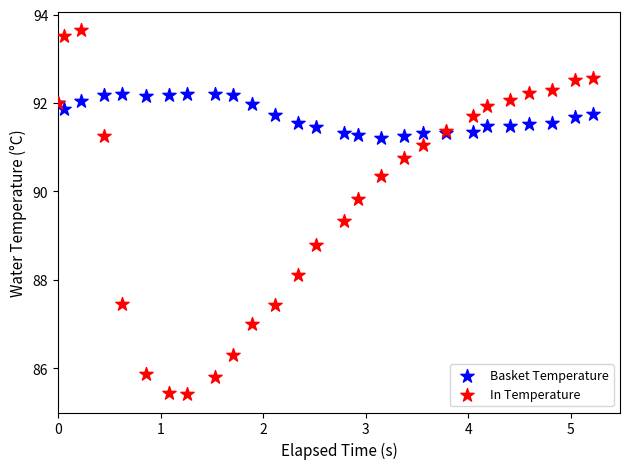

Which series reaches the maximum Y coordinate?

In Temperature